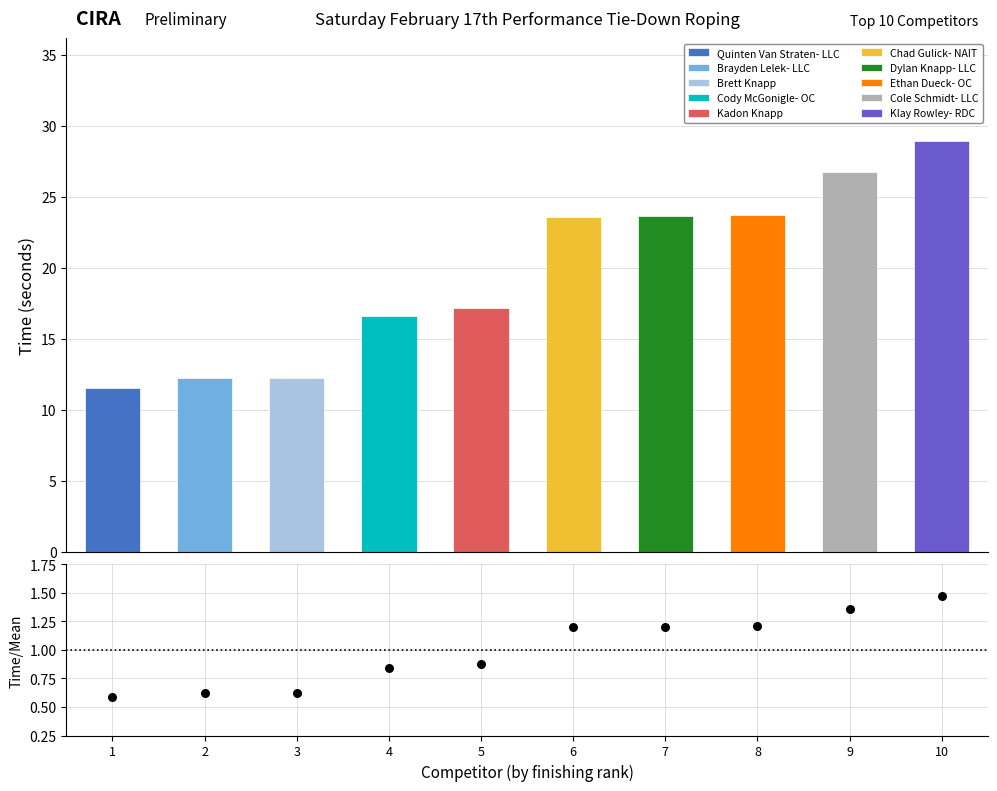

What is the ratio of the value at 1 to the value at 8?

0.5